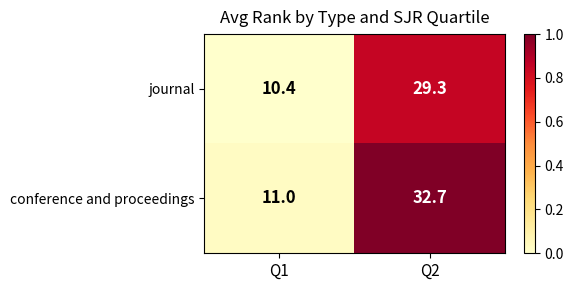

Rank the series by their average value, from lowest to highest.

journal, conference and proceedings